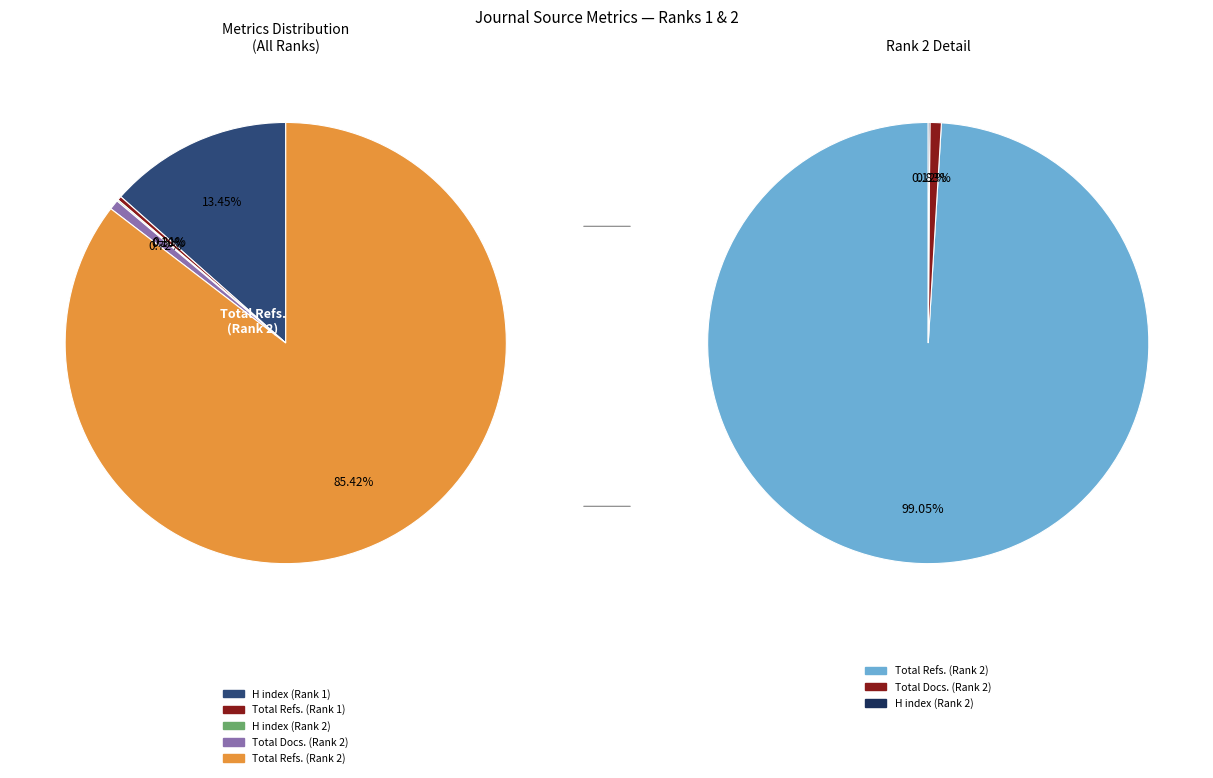

Combined, do 2 and 1 account for over 50%?

Yes